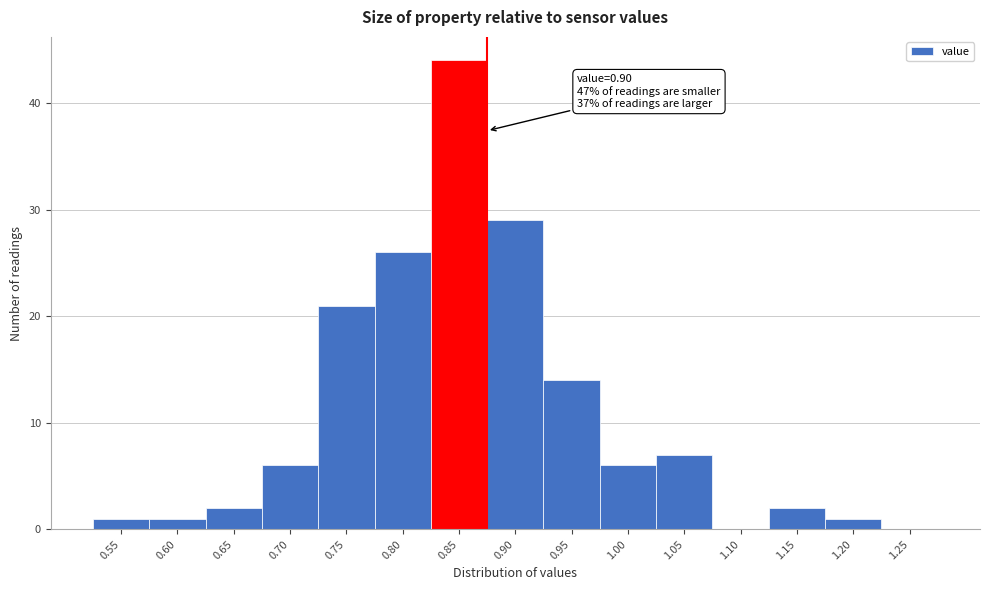

Reading left to right, transcribe all the data shown in this chart.

0.55=1	0.60=1	0.65=2	0.70=6	0.75=21	0.80=26	0.85=44	0.90=29	0.95=14	1.00=6	1.05=7	1.10=0	1.15=2	1.20=1	1.25=0